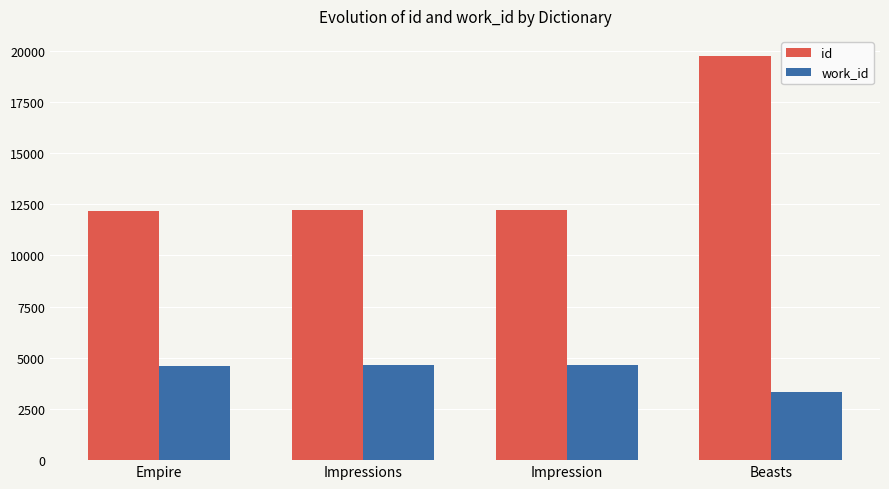

What are all the series names shown in the legend?

id, work_id